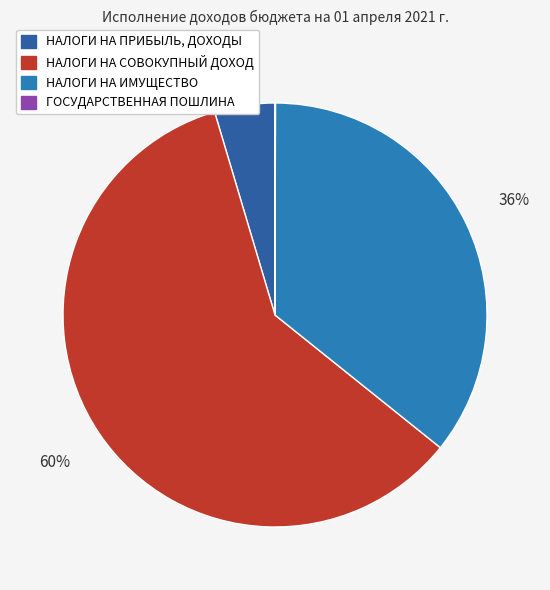

How much of the chart is everything except НАЛОГИ НА ПРИБЫЛЬ, ДОХОДЫ?

95.4%